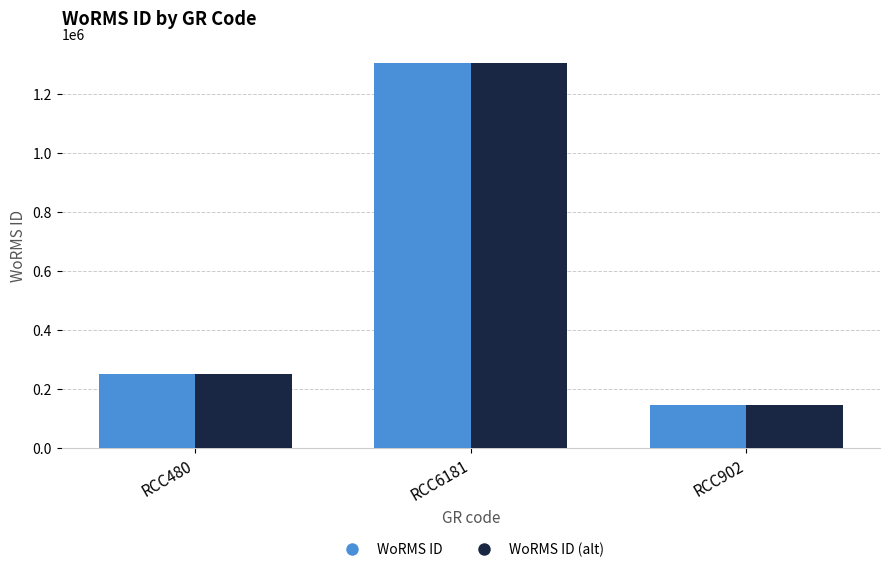

What is the minimum value shown in the chart?

146230